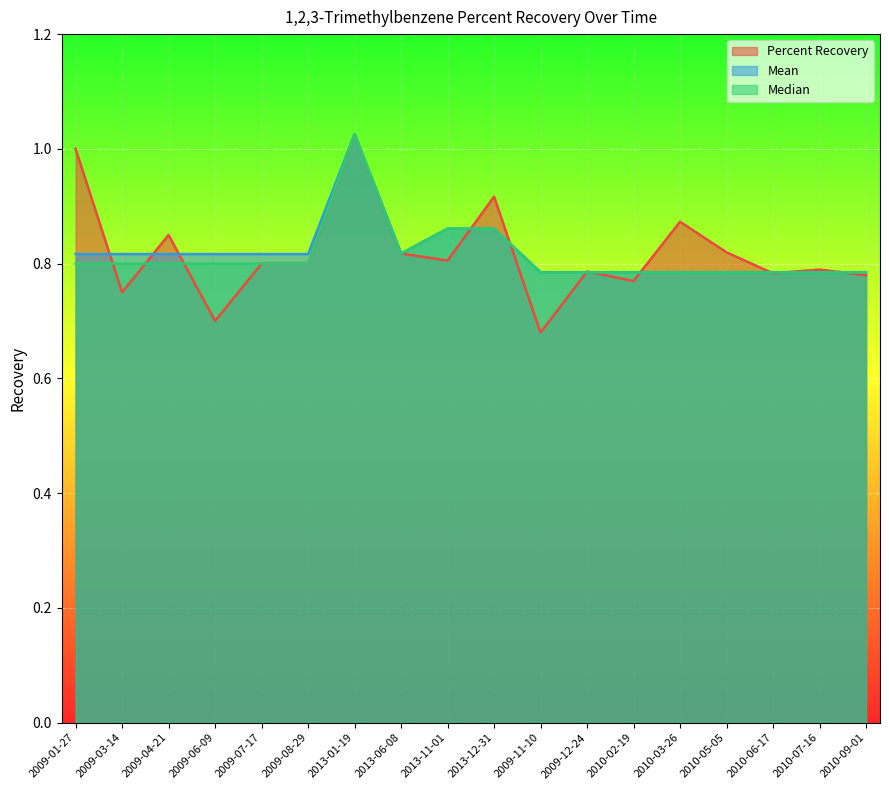

Rank the categories by Mean value from highest to lowest.

2013-01-19, 2013-11-01, 2013-12-31, 2013-06-08, 2009-01-27, 2009-03-14, 2009-04-21, 2009-06-09, 2009-07-17, 2009-08-29, 2009-11-10, 2009-12-24, 2010-02-19, 2010-03-26, 2010-05-05, 2010-06-17, 2010-07-16, 2010-09-01